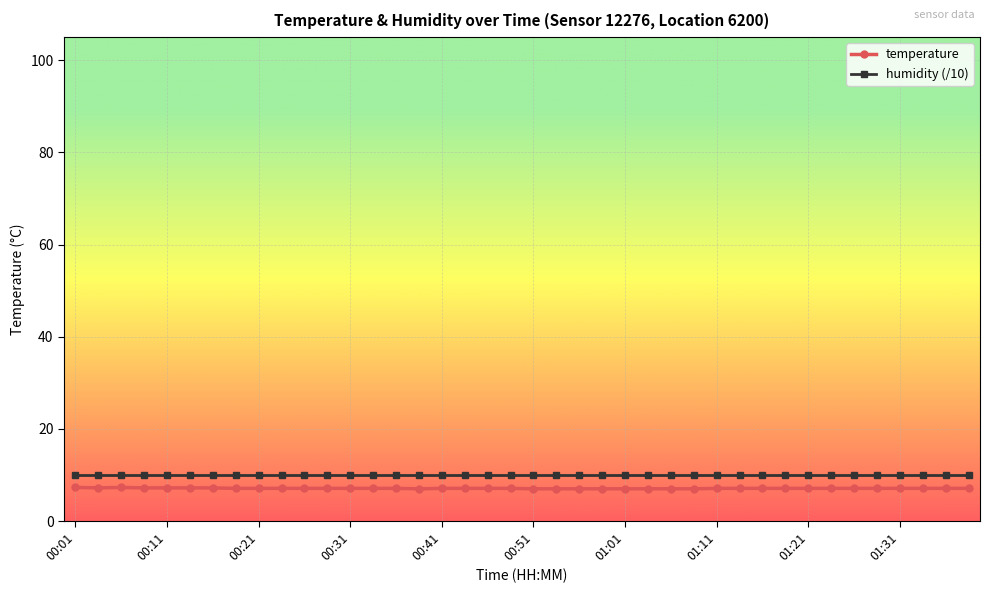

True or false: humidity (/10) and temperature cross at least once.

False